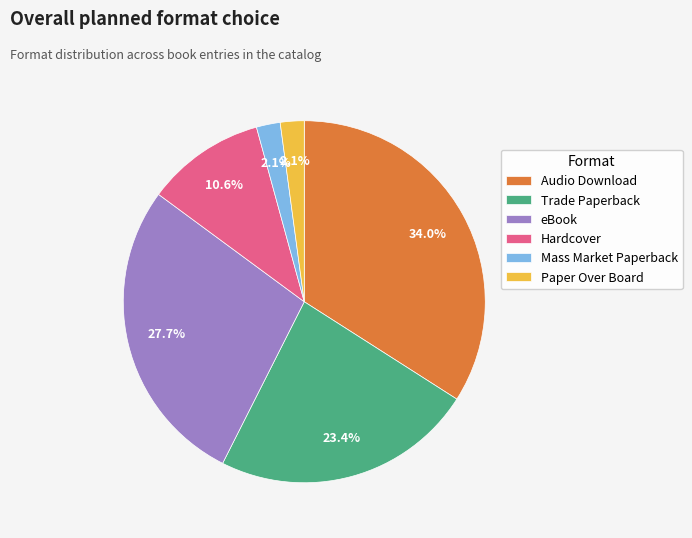

What percentage is the Mass Market Paperback slice, to the nearest percent?

2%